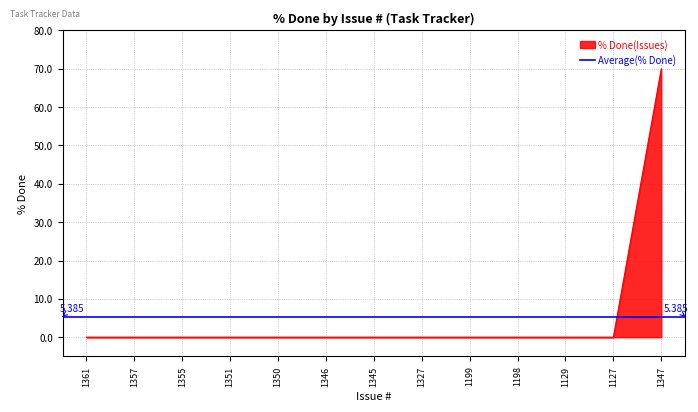

Which label corresponds to the smallest value in the chart?

1361